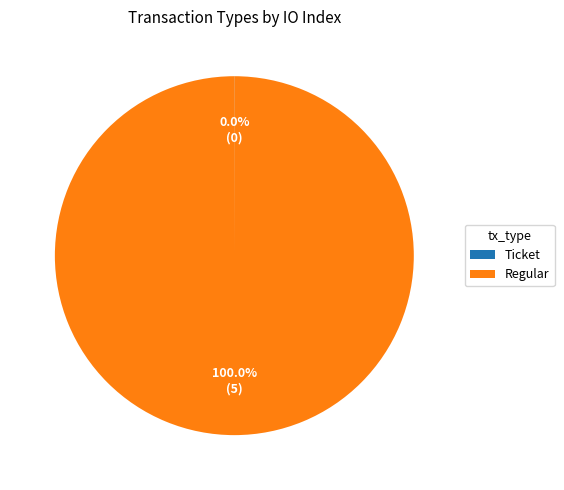

What is the largest slice in the pie chart?

Regular